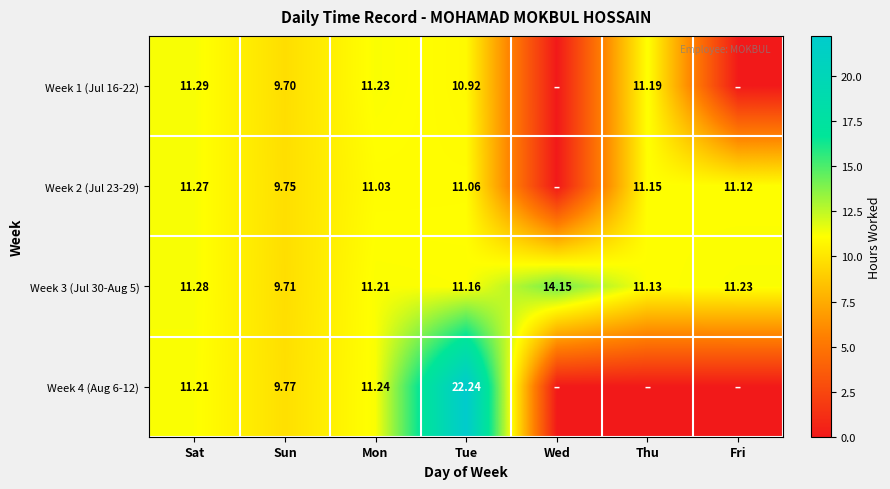

Between Sun and Mon, which is larger?

Mon